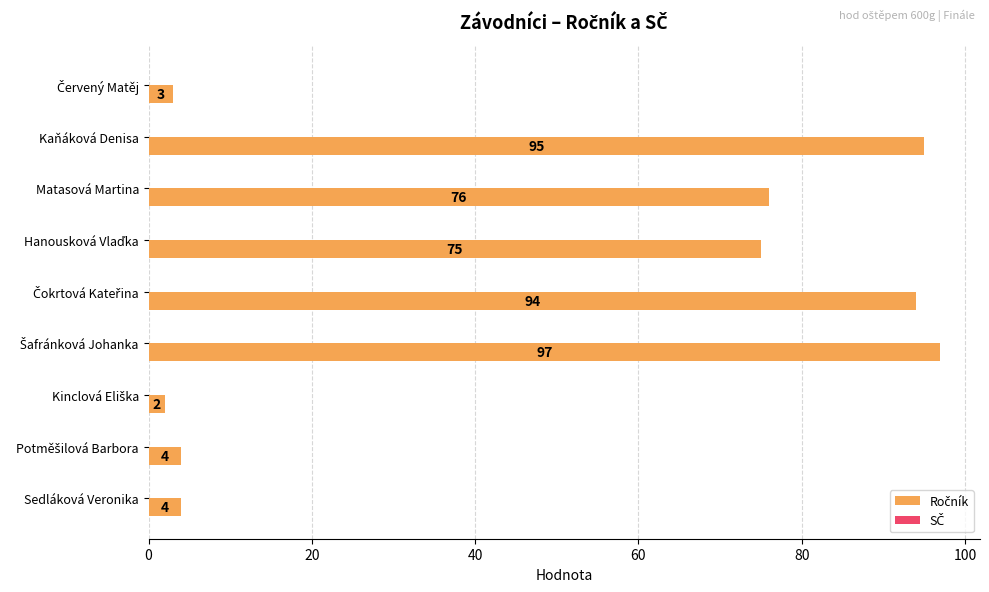

True or false: the data shows 128 at Matasová Martina.

False